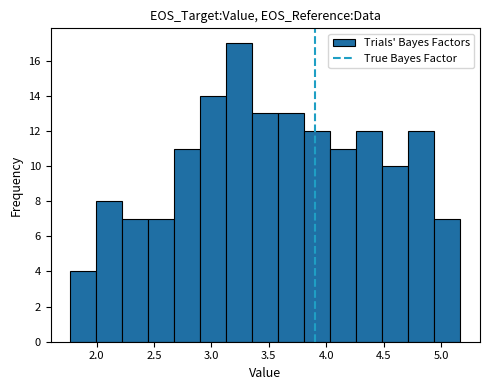

Reading left to right, list every bar in this chart as the range it spans on the x-axis followed by its height. Neither the bar edges nor the heights are printed on the chart, so give them approximately, as read against the axes.

1.75 to 2.00: 4
2.00 to 2.20: 8
2.20 to 2.45: 7
2.45 to 2.70: 7
2.70 to 2.90: 11
2.90 to 3.15: 14
3.15 to 3.35: 17
3.35 to 3.60: 13
3.60 to 3.80: 13
3.80 to 4.05: 12
4.05 to 4.25: 11
4.25 to 4.50: 12
4.50 to 4.70: 10
4.70 to 4.95: 12
4.95 to 5.15: 7